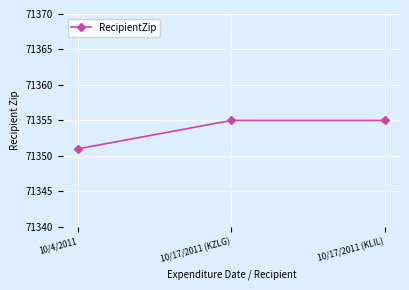

How many values are between 71351 and 71355?

3